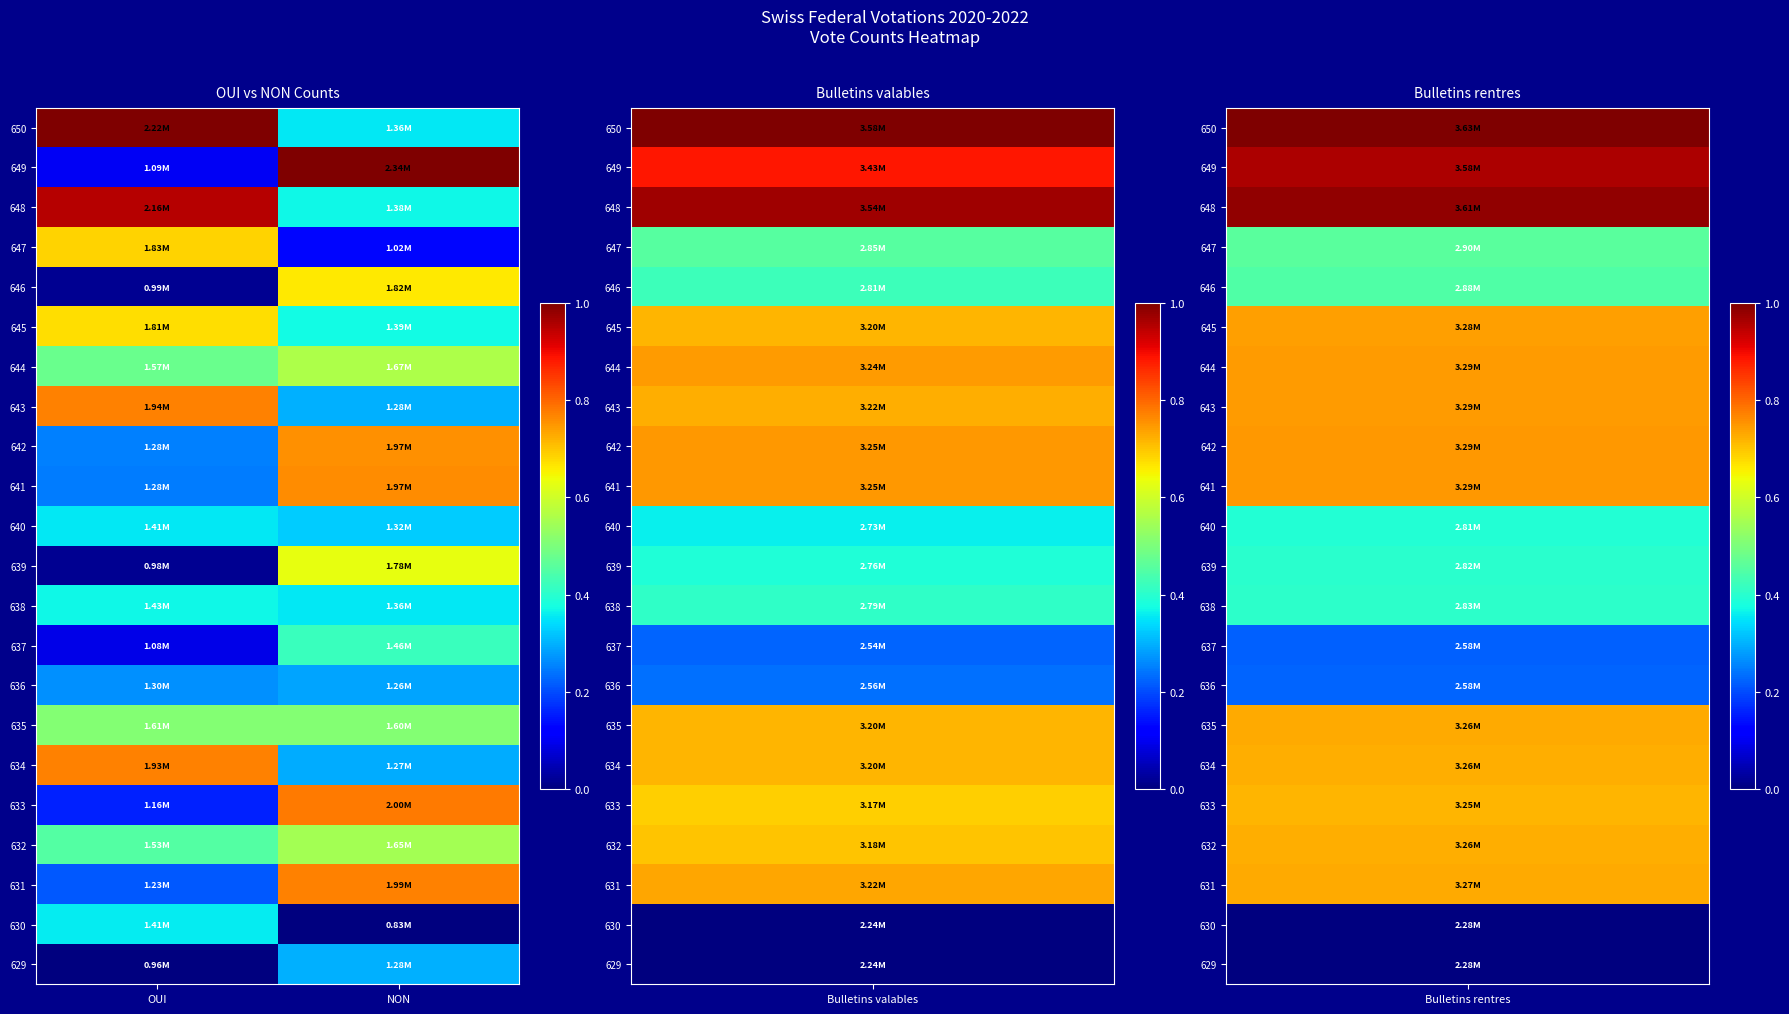

Which category has the highest value across all series?

NON